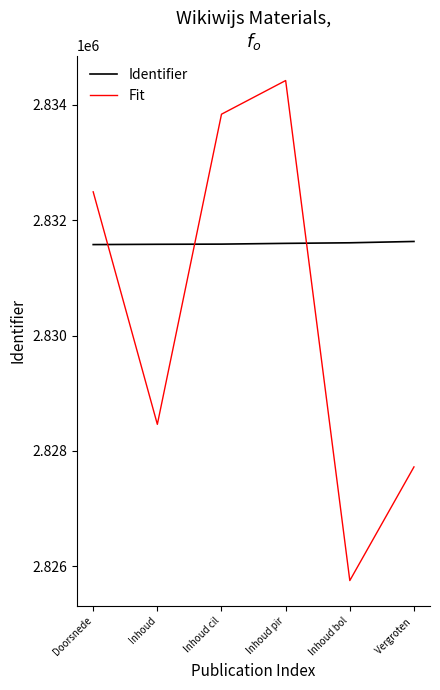

The Fit series shows 4383735.6 at Inhoud cil. True or false?

False